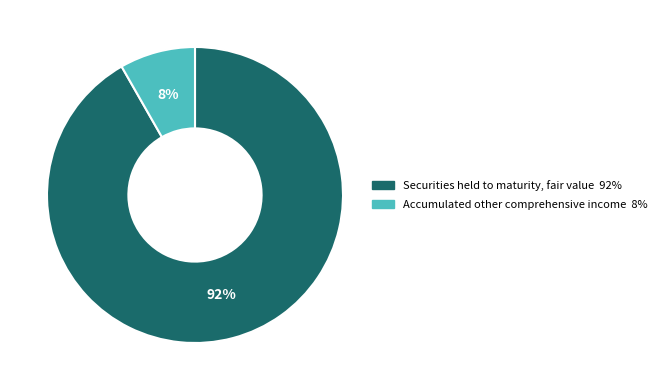

Which category has the biggest portion of the pie?

Securities held to maturity, fair value